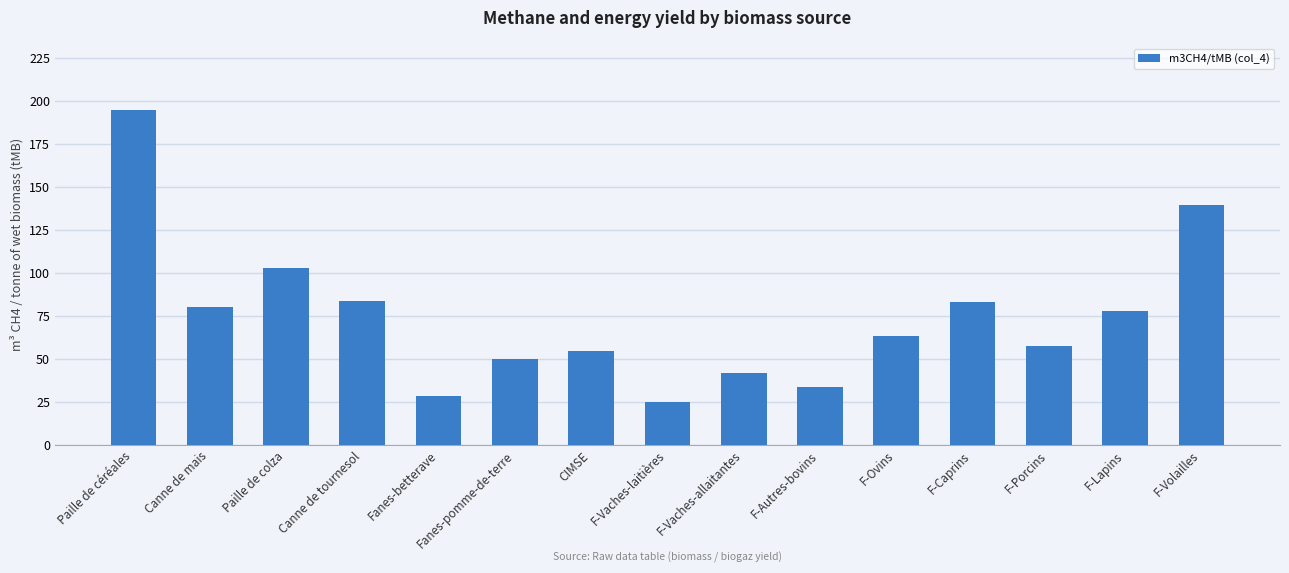

At which label does the data first exceed 63?

Paille de céréales